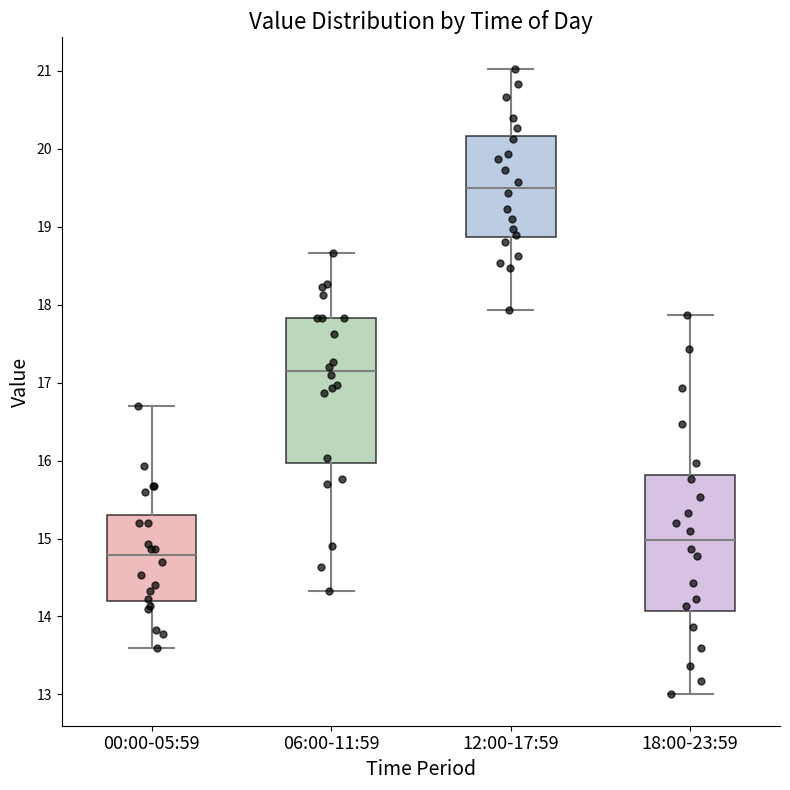

Which box is the tallest, from its lower edge to its upper edge?

06:00-11:59